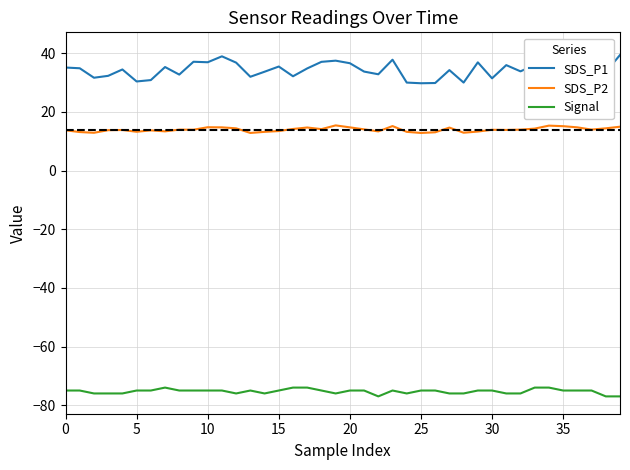

Is it true that SDS_P2 equals 13.2 at 14?

True